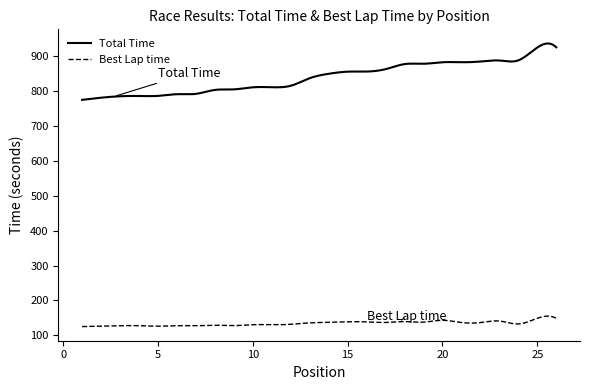

What is the maximum value for Total Time?

935.3